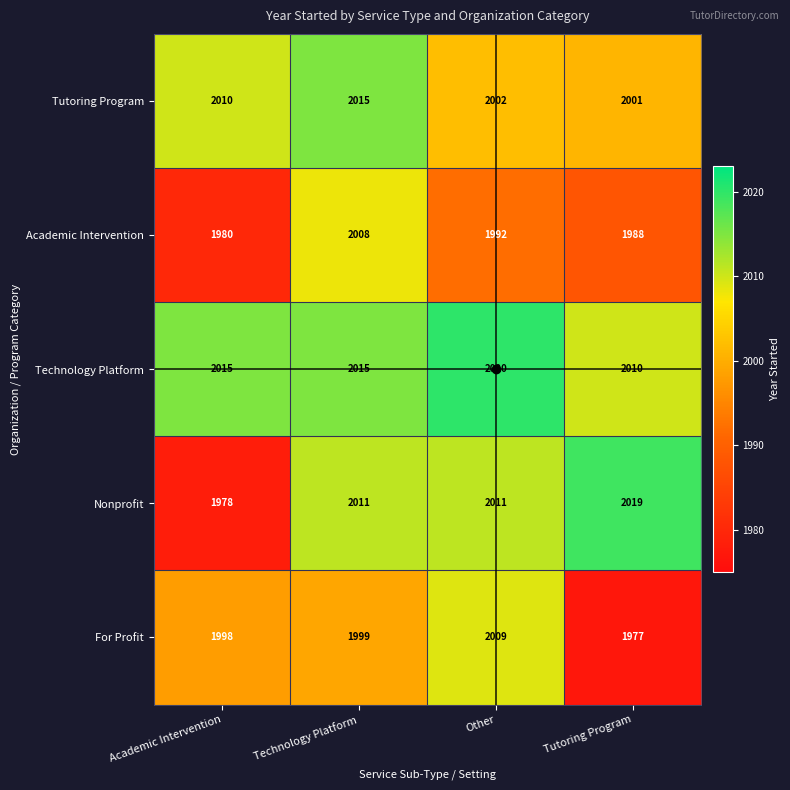

What is the average value of the Nonprofit series?

2005